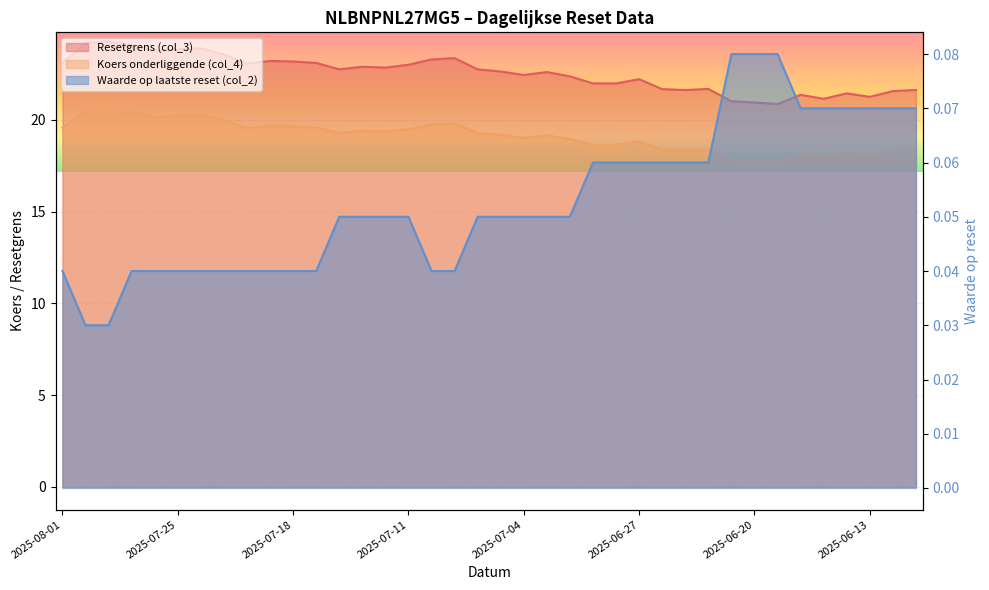

Reading right to left, extract all data points from this chart.

Resetgrens (col_3): 2025-06-11=21.6	2025-06-12=21.6	2025-06-13=21.2	2025-06-16=21.4	2025-06-17=21.1	2025-06-18=21.4	2025-06-19=20.9	2025-06-20=20.9	2025-06-23=21.0	2025-06-24=21.7	2025-06-25=21.6	2025-06-26=21.7	2025-06-27=22.2	2025-06-30=22.0	2025-07-01=22.0	2025-07-02=22.4	2025-07-03=22.6	2025-07-04=22.4	2025-07-07=22.6	2025-07-08=22.7	2025-07-09=23.4	2025-07-10=23.3	2025-07-11=23.0	2025-07-14=22.8	2025-07-15=22.9	2025-07-16=22.7	2025-07-17=23.1	2025-07-18=23.2	2025-07-21=23.2	2025-07-22=23.1	2025-07-23=23.6	2025-07-24=23.9	2025-07-25=23.8	2025-07-28=23.8	2025-07-29=24.1	2025-07-30=24.3	2025-07-31=24.2	2025-08-01=23.1
Koers onderliggende (col_4): 2025-06-11=18.3	2025-06-12=18.3	2025-06-13=18.0	2025-06-16=18.2	2025-06-17=17.9	2025-06-18=18.1	2025-06-19=17.7	2025-06-20=17.7	2025-06-23=17.8	2025-06-24=18.4	2025-06-25=18.3	2025-06-26=18.4	2025-06-27=18.8	2025-06-30=18.6	2025-07-01=18.6	2025-07-02=19.0	2025-07-03=19.1	2025-07-04=19.0	2025-07-07=19.2	2025-07-08=19.3	2025-07-09=19.8	2025-07-10=19.7	2025-07-11=19.5	2025-07-14=19.4	2025-07-15=19.4	2025-07-16=19.3	2025-07-17=19.6	2025-07-18=19.6	2025-07-21=19.7	2025-07-22=19.6	2025-07-23=20.0	2025-07-24=20.2	2025-07-25=20.2	2025-07-28=20.1	2025-07-29=20.4	2025-07-30=20.6	2025-07-31=20.5	2025-08-01=19.6
Waarde op laatste reset (col_2): 2025-06-11=0.1	2025-06-12=0.1	2025-06-13=0.1	2025-06-16=0.1	2025-06-17=0.1	2025-06-18=0.1	2025-06-19=0.1	2025-06-20=0.1	2025-06-23=0.1	2025-06-24=0.1	2025-06-25=0.1	2025-06-26=0.1	2025-06-27=0.1	2025-06-30=0.1	2025-07-01=0.1	2025-07-02=0.1	2025-07-03=0.1	2025-07-04=0.1	2025-07-07=0.1	2025-07-08=0.1	2025-07-09=0.0	2025-07-10=0.0	2025-07-11=0.1	2025-07-14=0.1	2025-07-15=0.1	2025-07-16=0.1	2025-07-17=0.0	2025-07-18=0.0	2025-07-21=0.0	2025-07-22=0.0	2025-07-23=0.0	2025-07-24=0.0	2025-07-25=0.0	2025-07-28=0.0	2025-07-29=0.0	2025-07-30=0.0	2025-07-31=0.0	2025-08-01=0.0